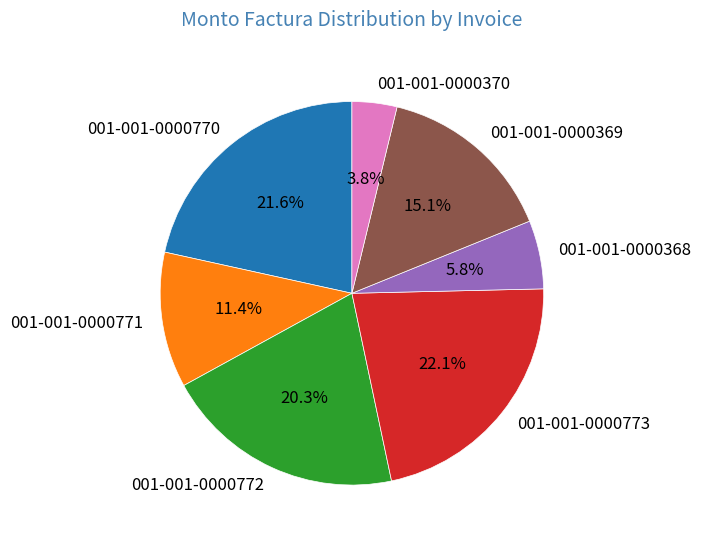

Is 001-001-0000368 the majority of the pie?

No